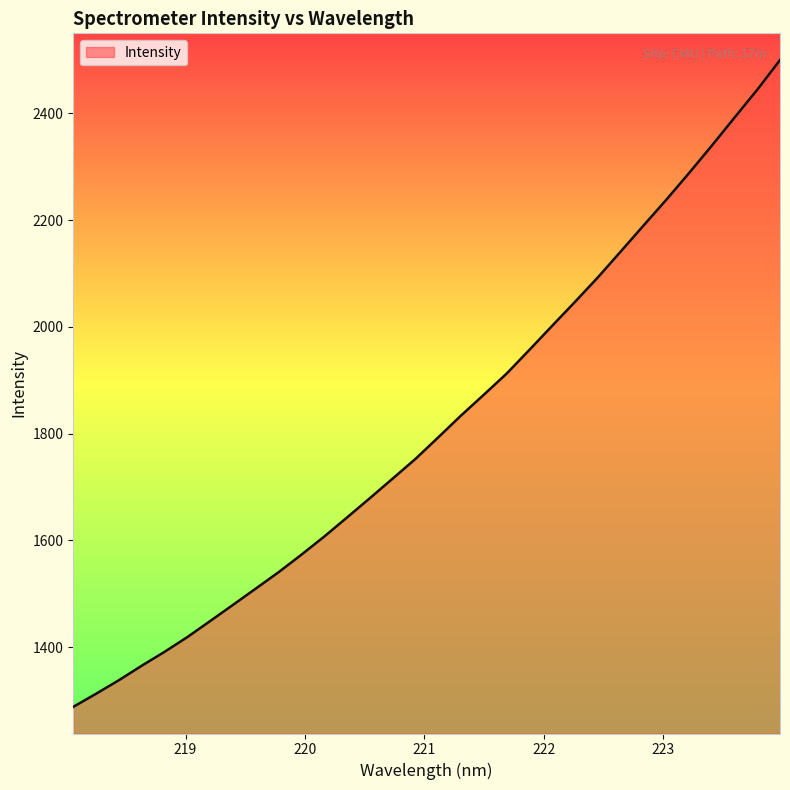

What is the difference between the maximum and minimum values?

1212.0